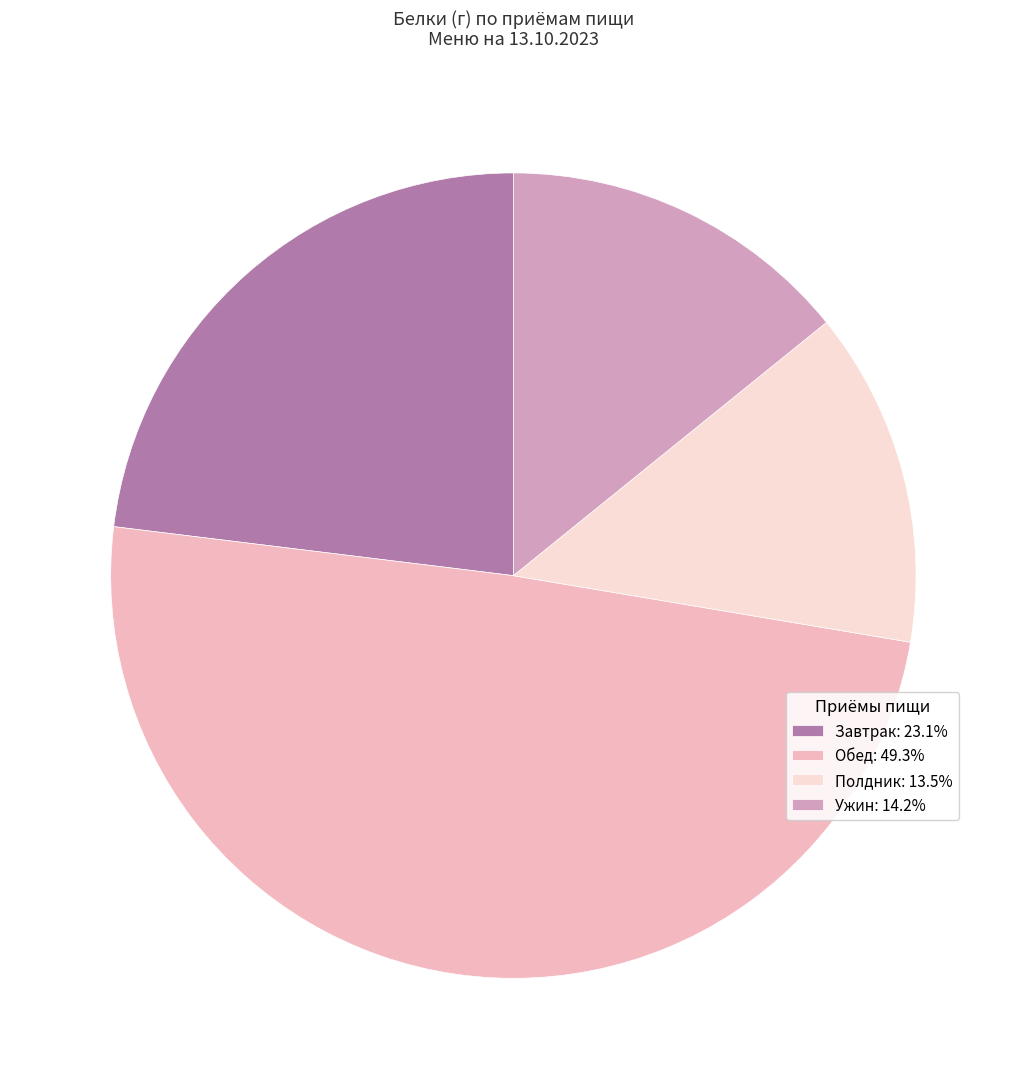

Combined, do Завтрак: 23.1% and Ужин: 14.2% account for over 50%?

No